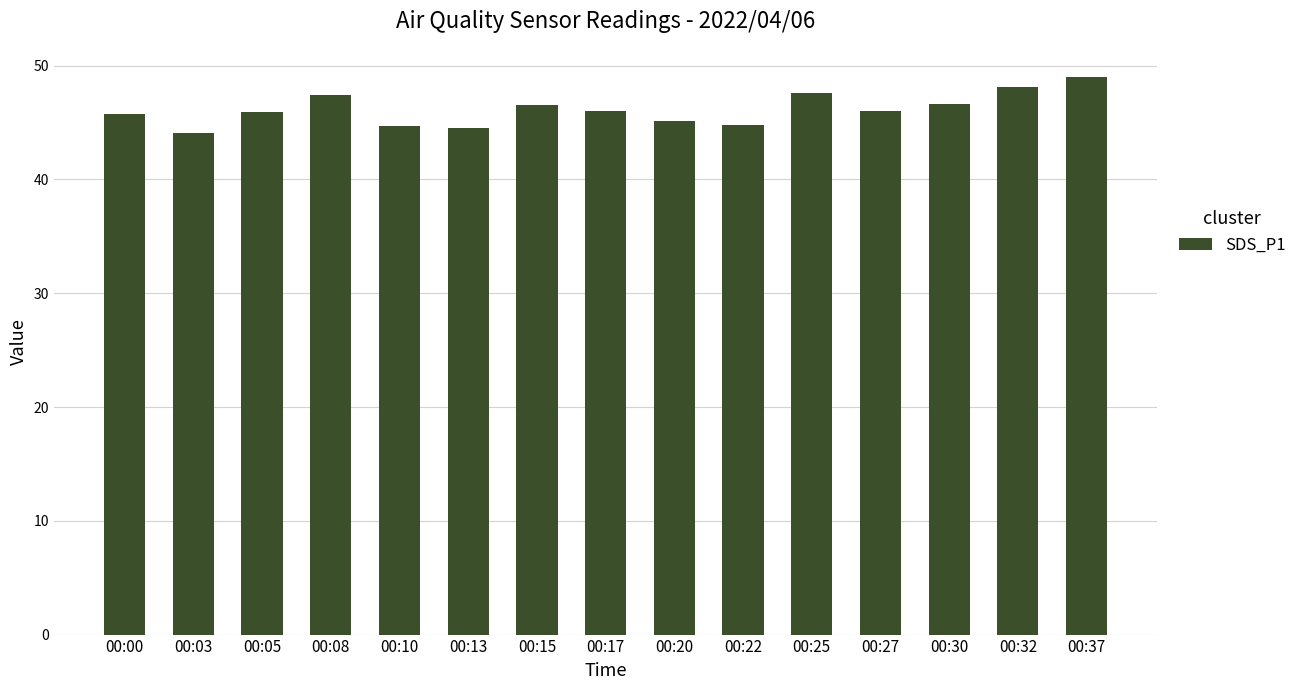

What is the change in value from 00:03 to 00:22?

+0.7